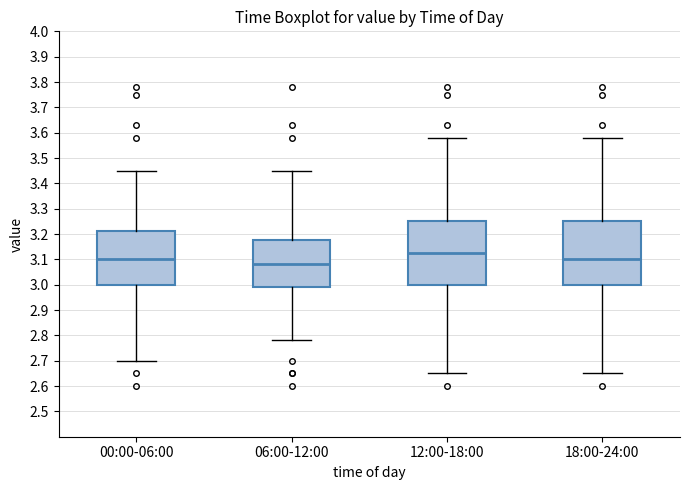

Where is the lower edge of the box for 00:00-06:00 on the y-axis? The values are not printed on the chart, so give them approximately, as read against the axis.

3.00